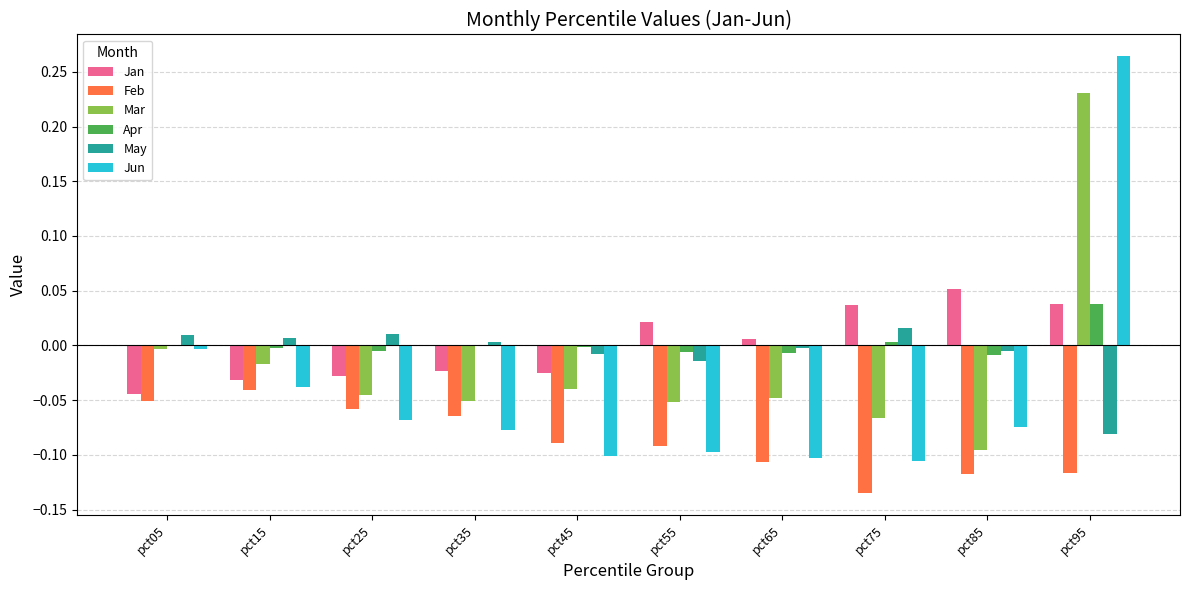

At which label does Mar first exceed 0?

pct95